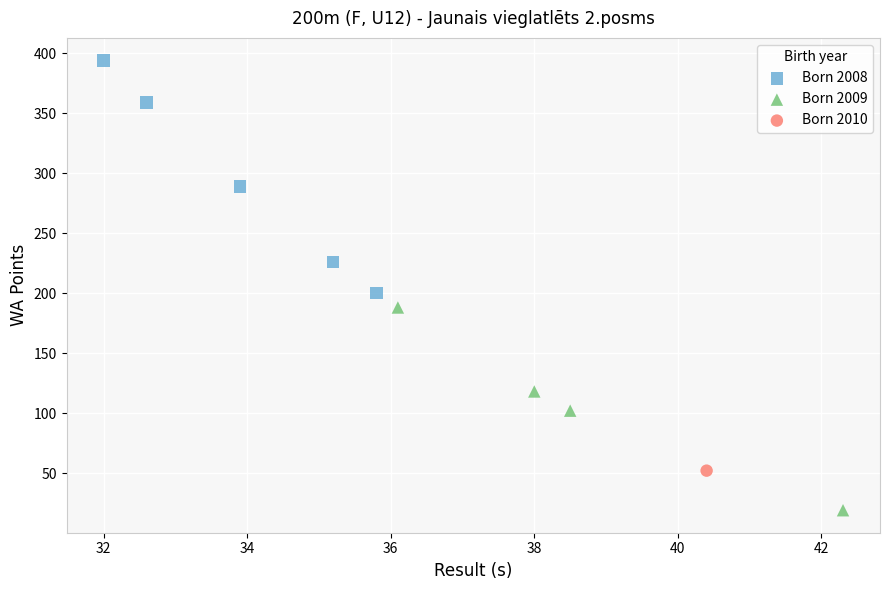

What are all the series names shown in the legend?

Born 2008, Born 2009, Born 2010